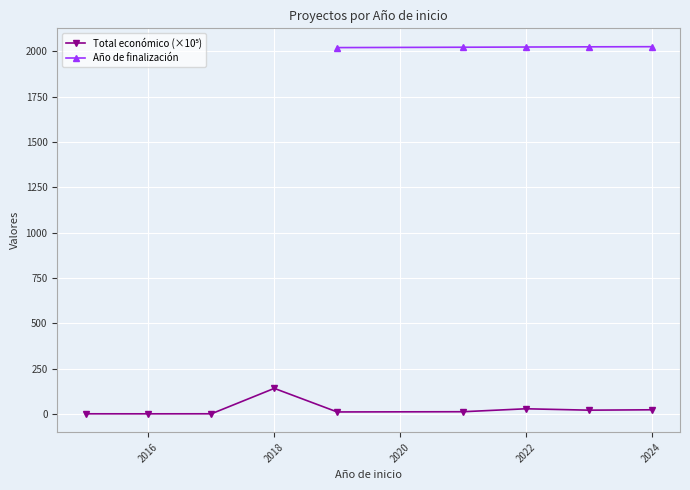

How many lines are shown in the chart?

2